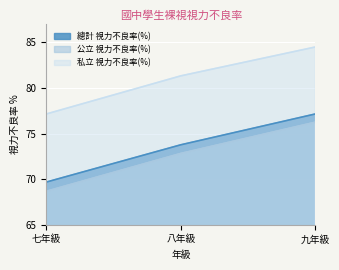

Where is 總計 視力不良率(%) nearest to the value 73?

八年級